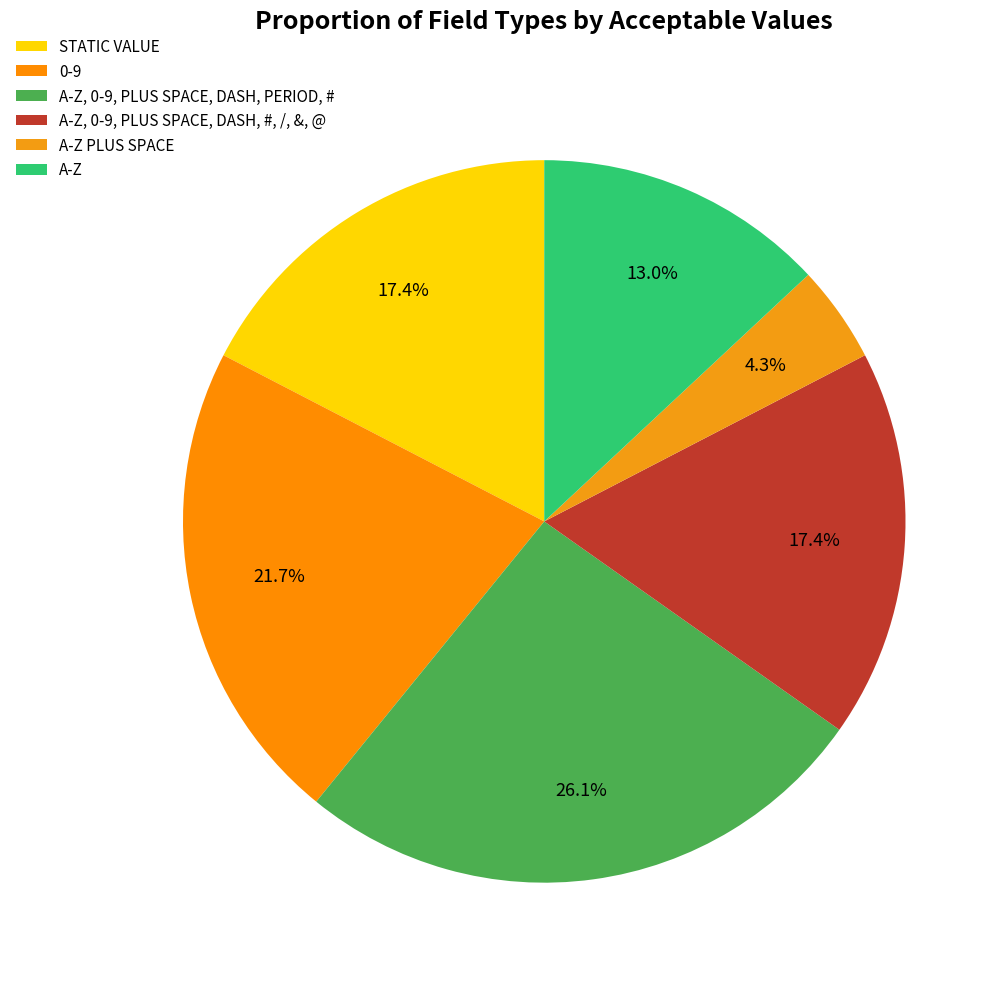

Which slice is the smallest?

A-Z PLUS SPACE